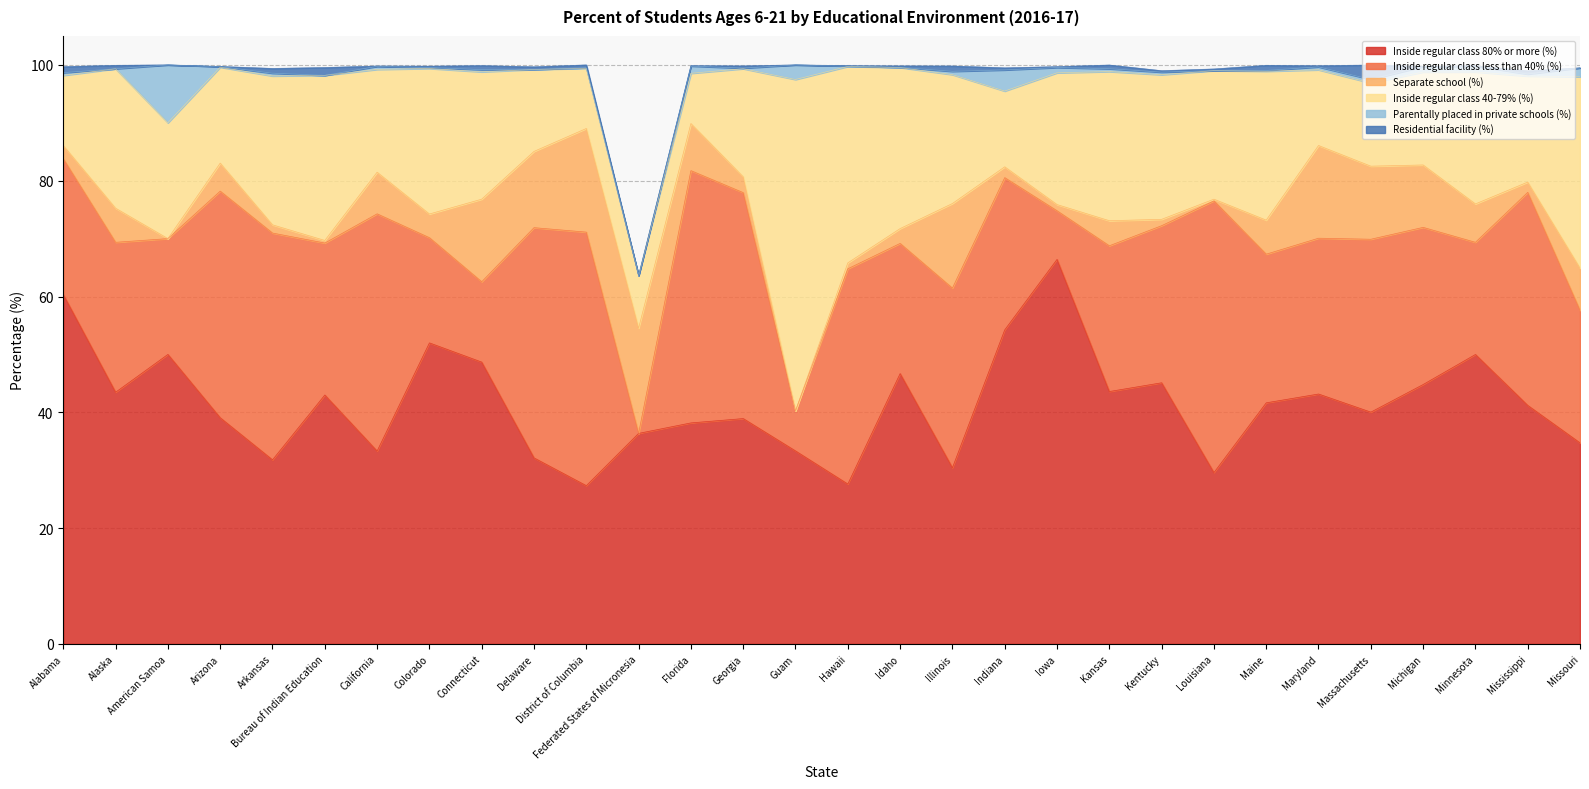

What is the difference between the Inside regular class less than 40% (%) values at Alabama and Florida?

20.1